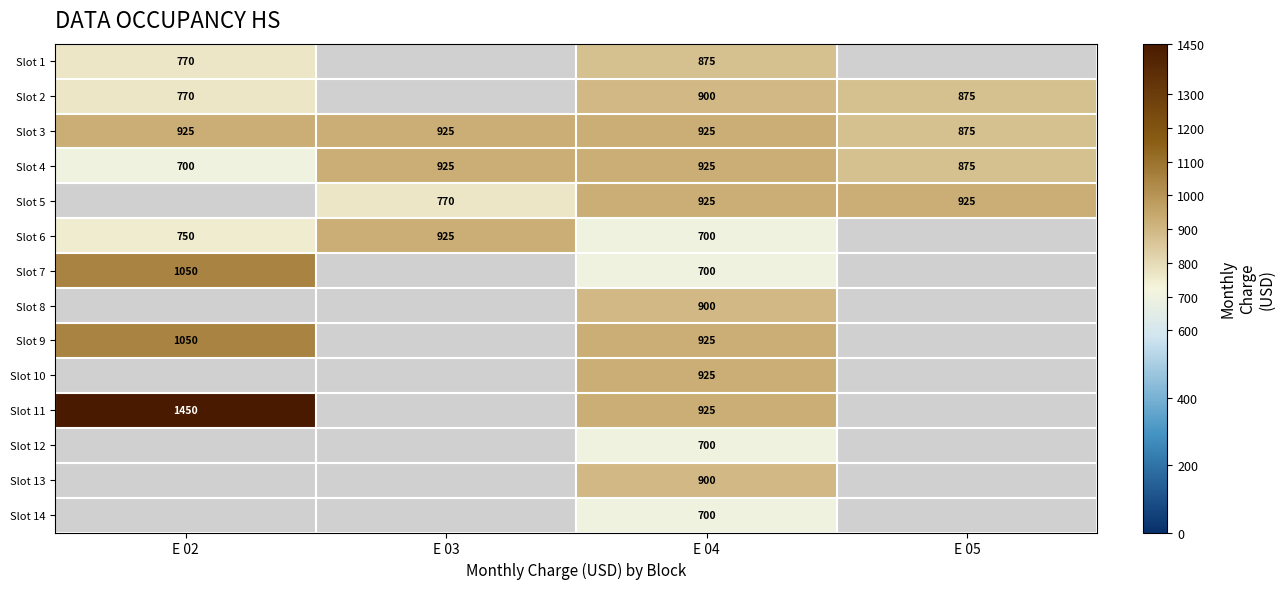

What is the total value across all series at E 04?

11925